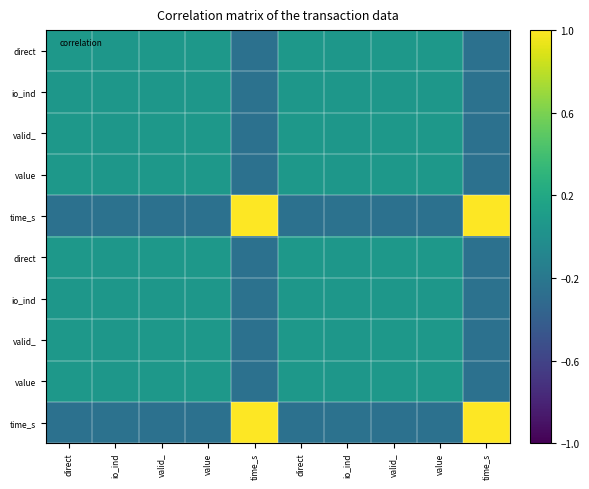

Count the number of categories in the chart.

10